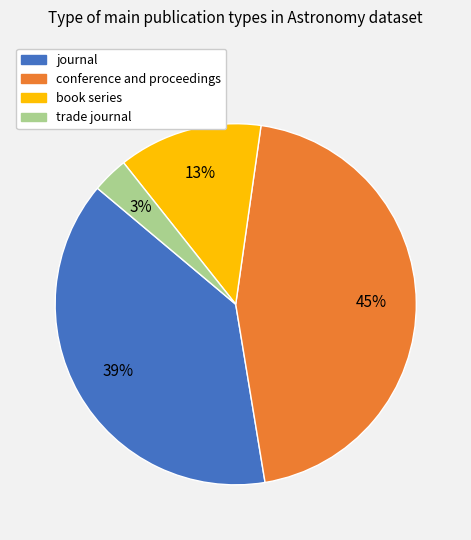

To the nearest percent, what is the difference between the largest and smallest slice percentages?

42%